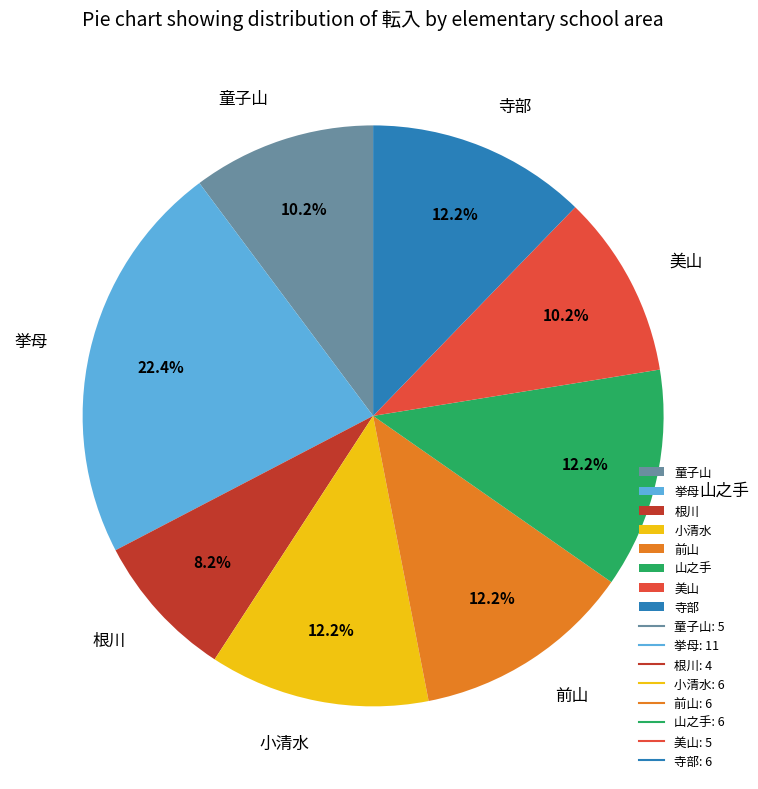

What percentage is the 小清水 slice, to the nearest percent?

12%